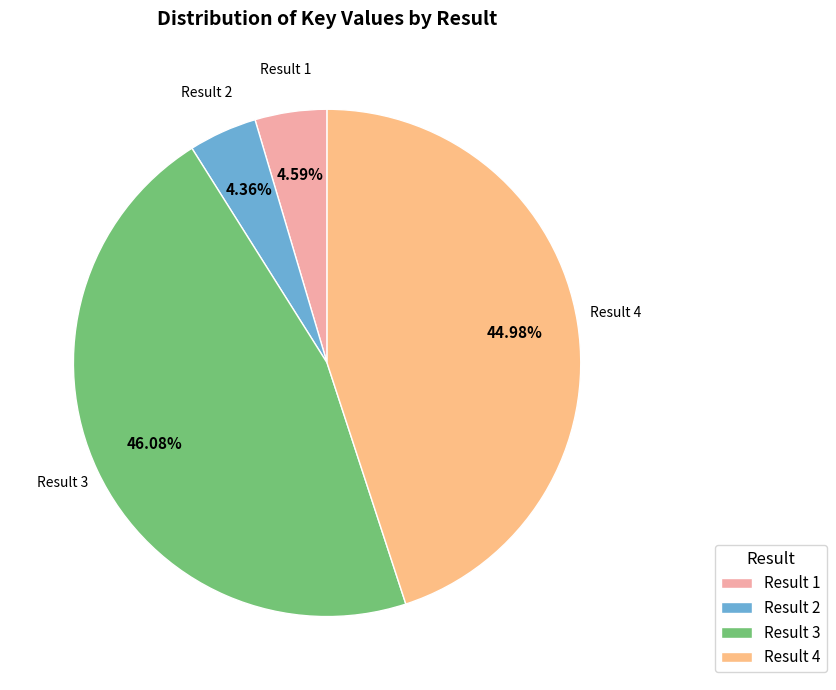

Does Result 4 account for over 50% of the chart?

No